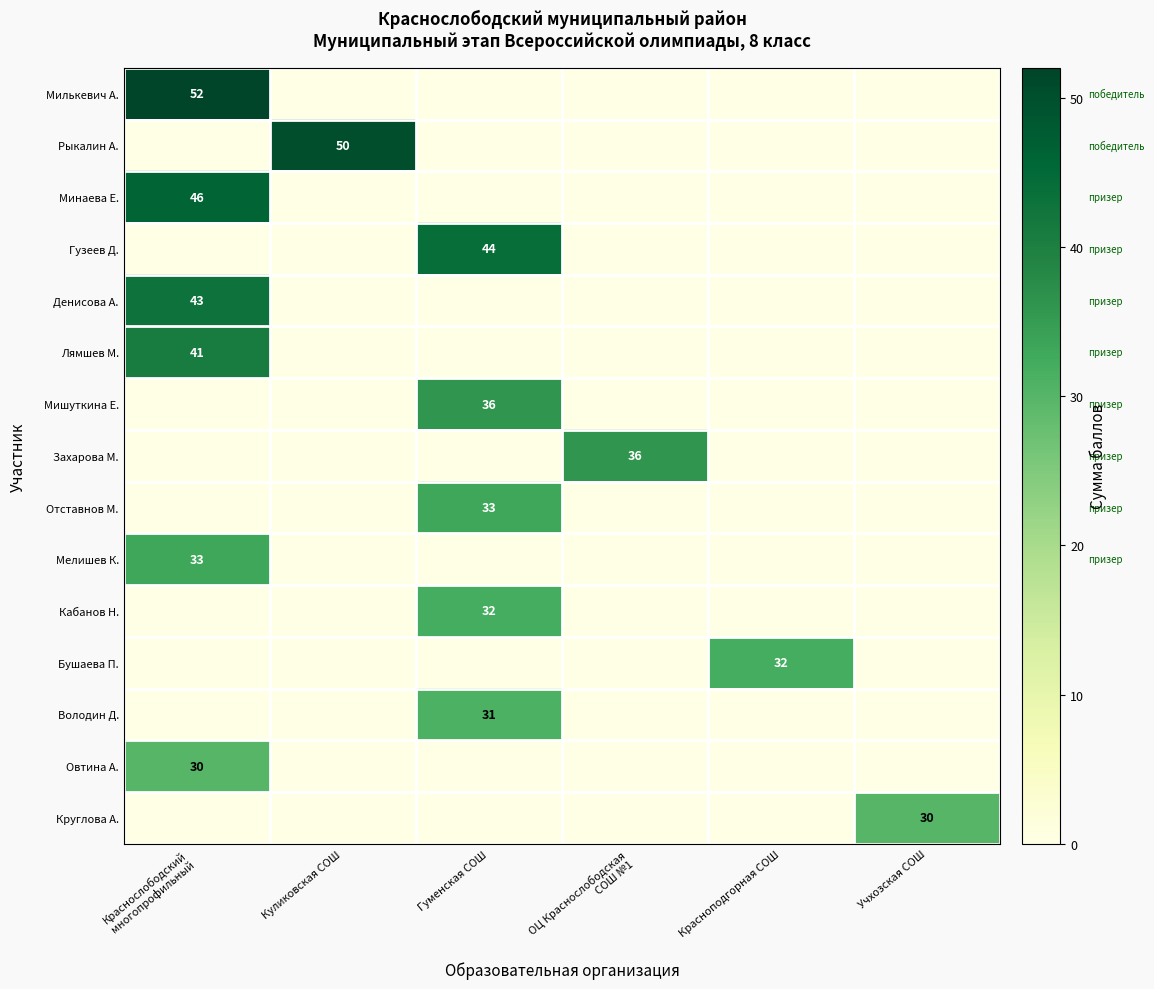

The value of Кабанов Н. at Гуменская СОШ is 32. True or false?

True